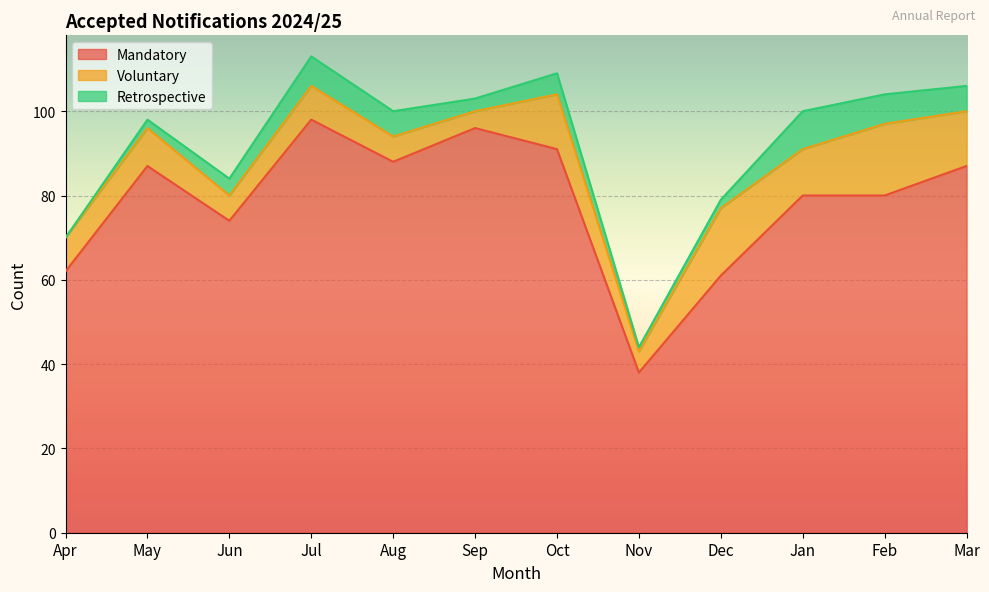

True or false: Voluntary has a value of 14 at Jan.

False